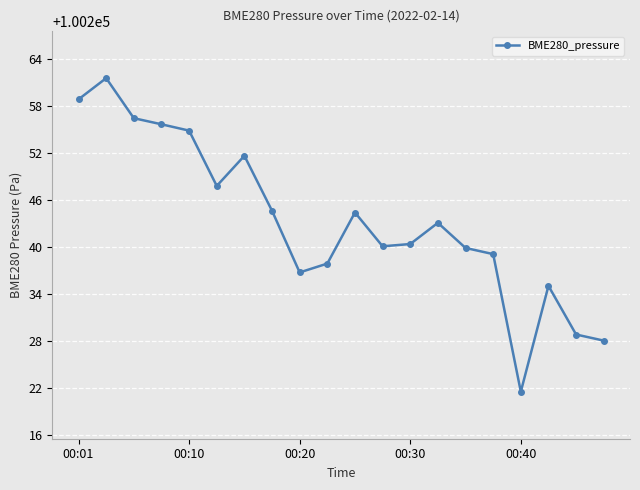

What is the difference between the second highest and minimum values?

37.4